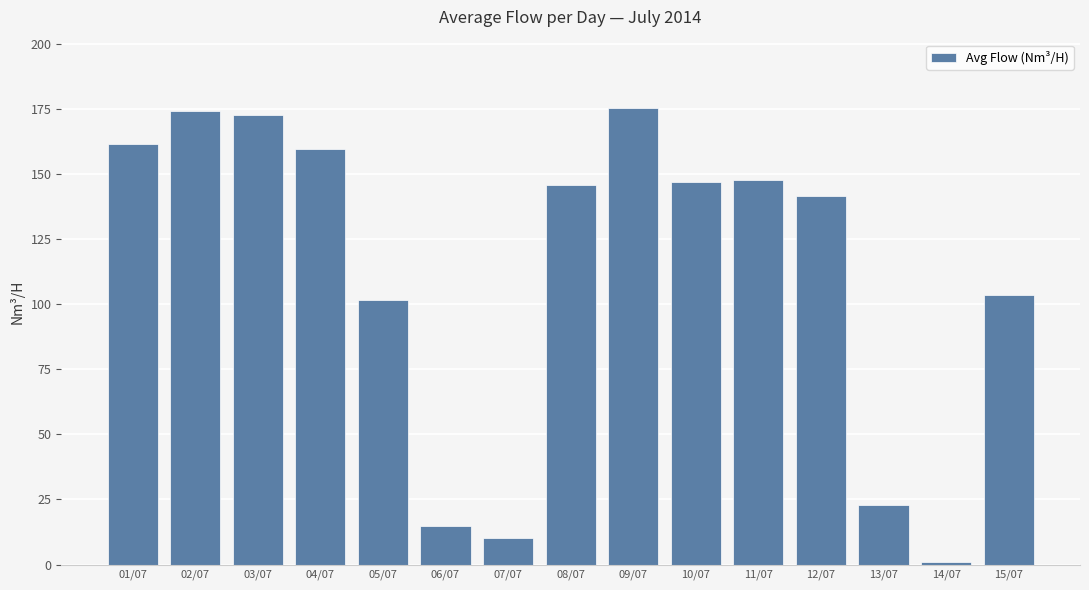

Reading left to right, what are all the values shown in this chart?

161.6	174.2	172.5	159.6	101.4	14.9	10.4	145.8	175.2	146.7	147.6	141.3	22.9	1.2	103.5